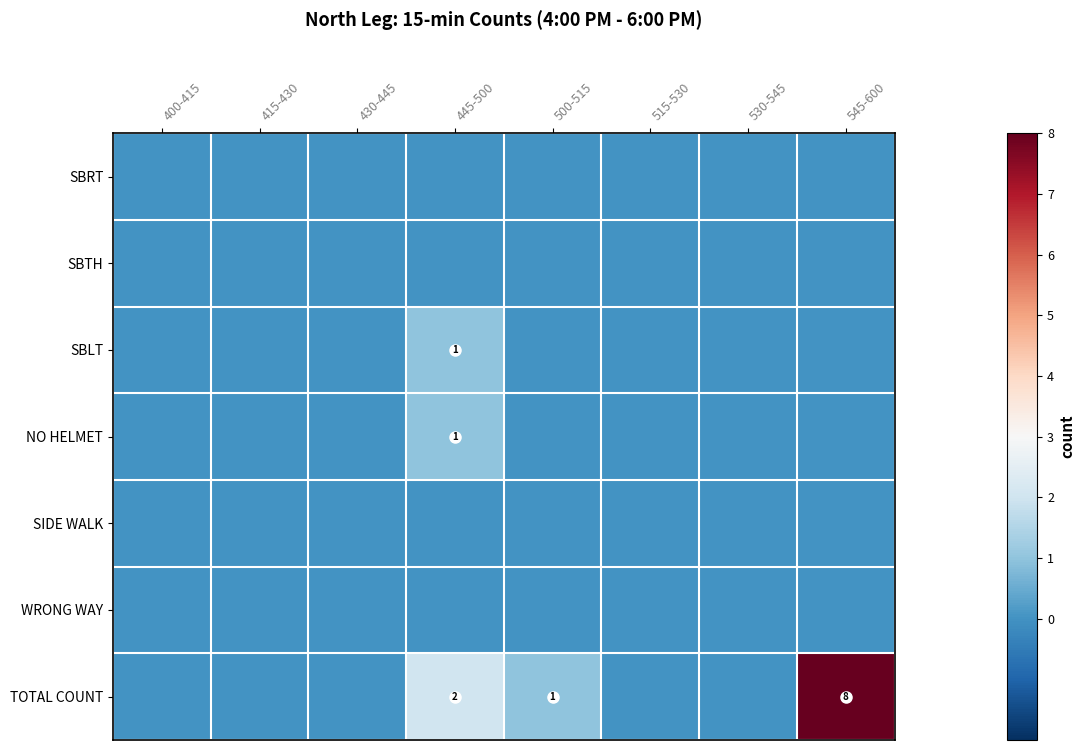

The value of NO HELMET at 530-545 is -1. True or false?

False